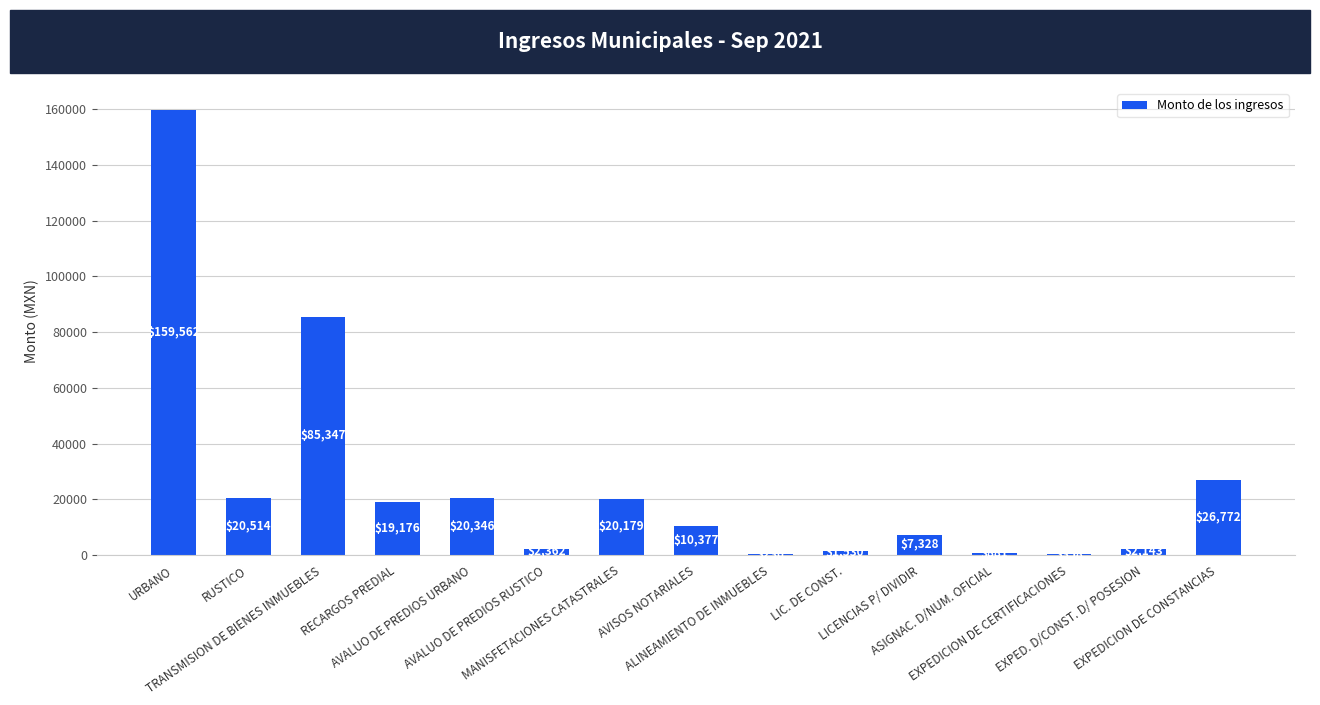

At which label does the data first exceed 10377?

URBANO